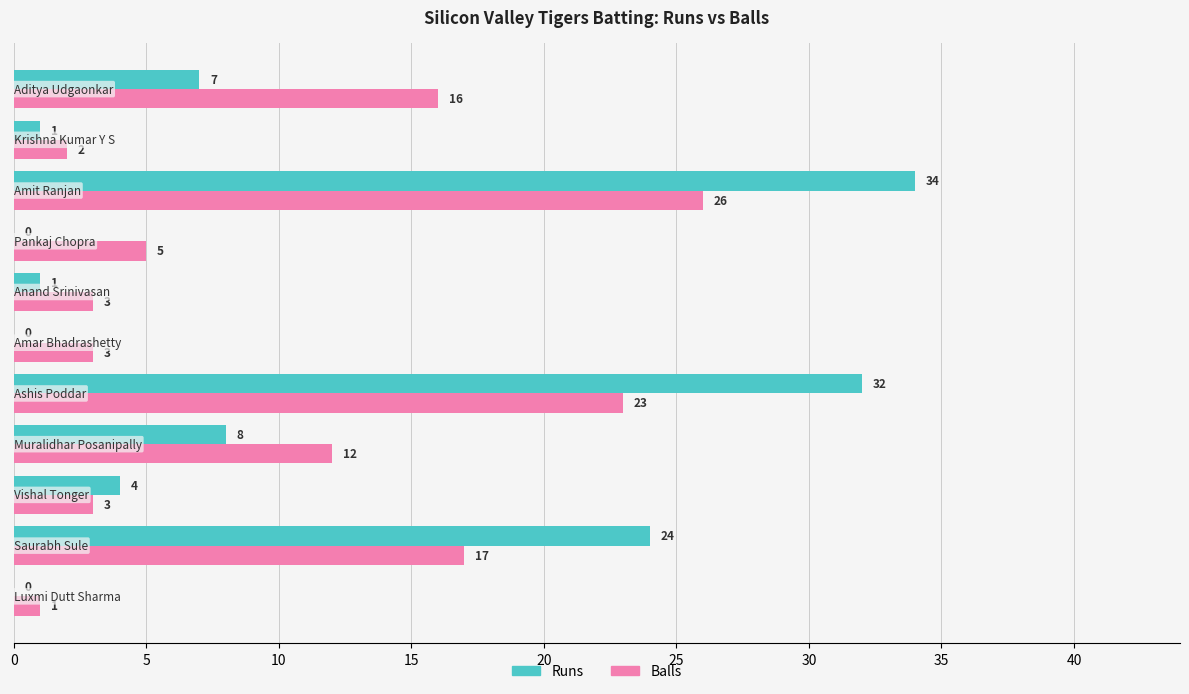

What is the sum of all Balls values?

111